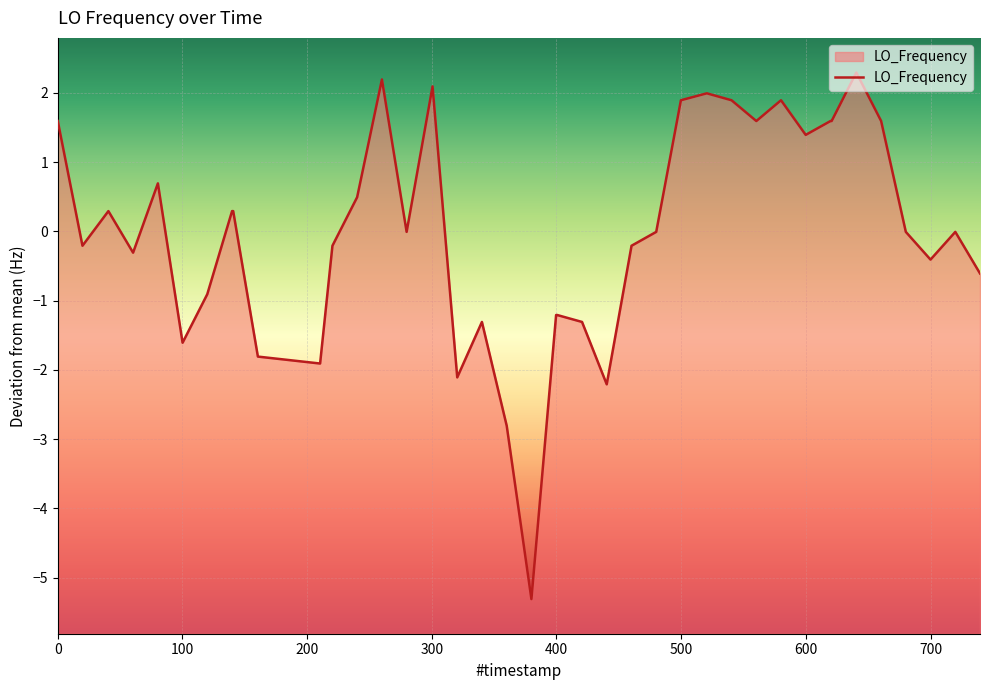

How many interior local valleys (lower than both neighbors) does the data have?

11